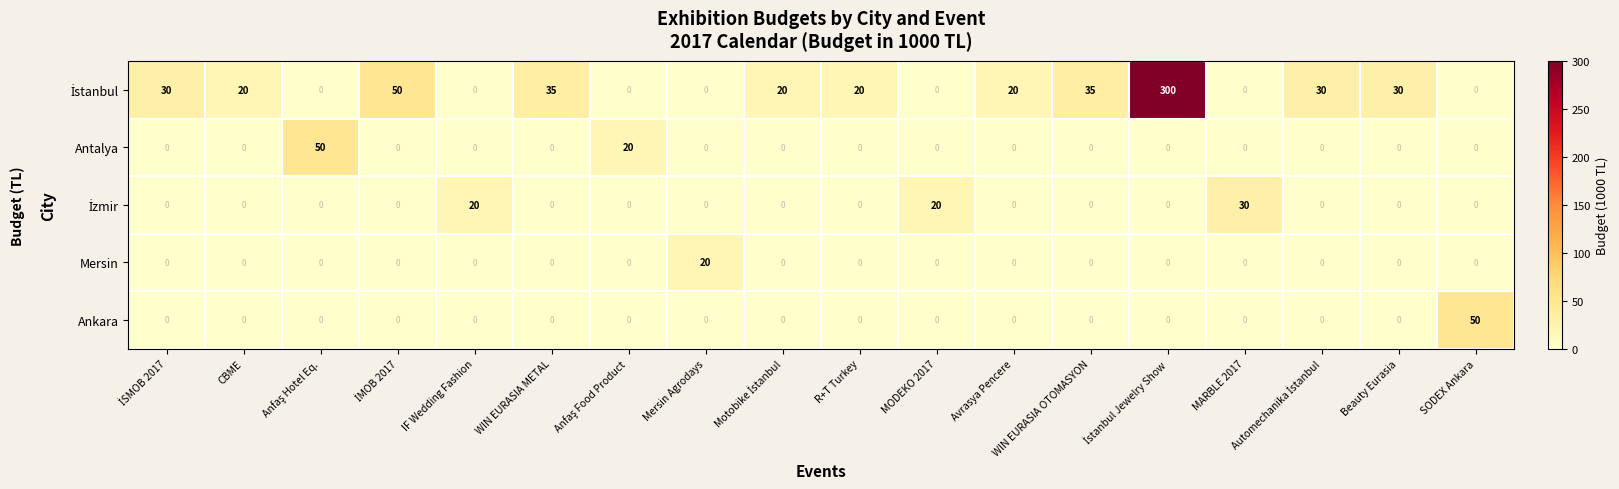

The value of Antalya at R+T Turkey is 0. True or false?

True